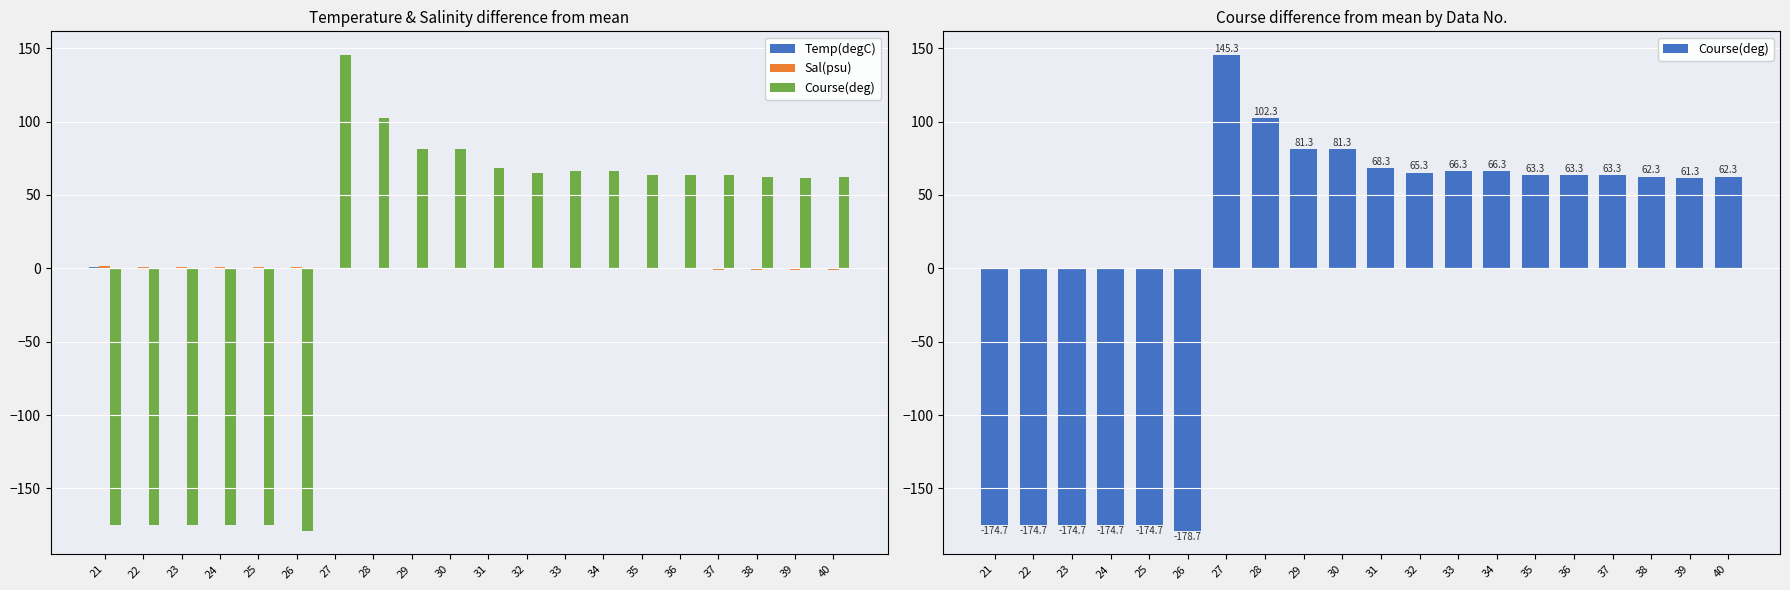

What is the difference between the Sal(psu) values at 40 and 22?

2.4